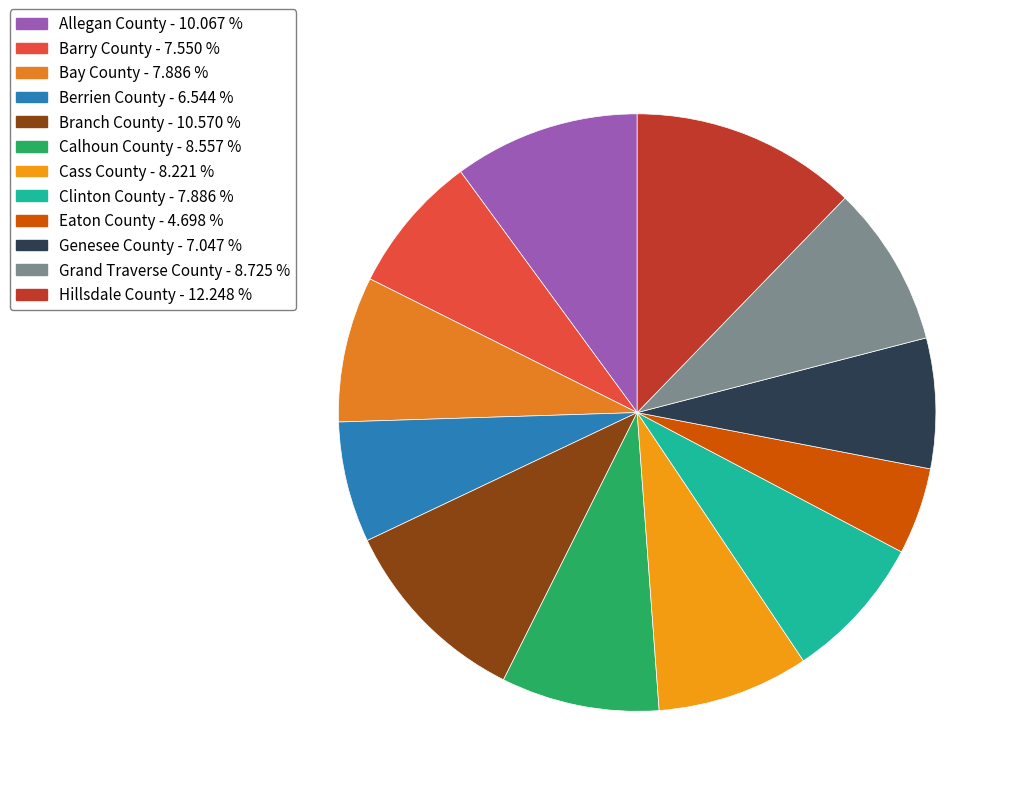

Does Allegan County account for over 50% of the chart?

No